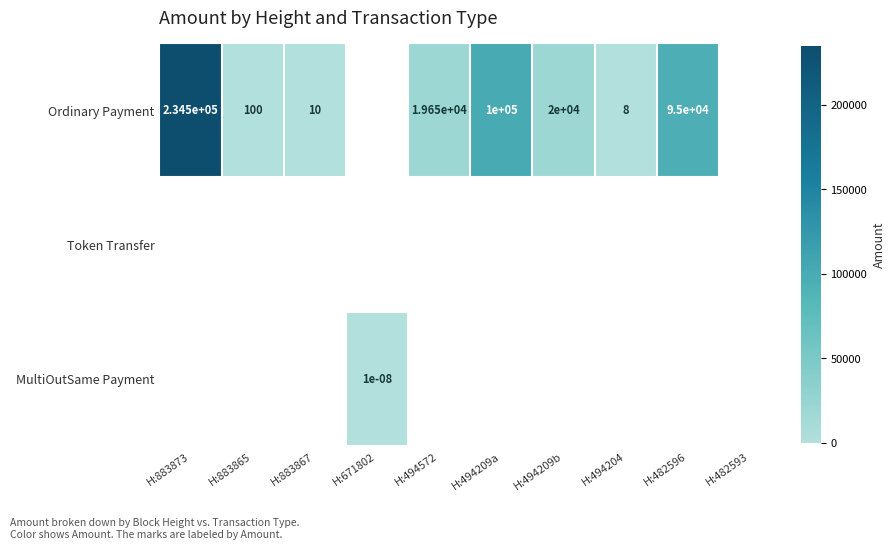

At which category is the sum across all series the highest?

H:883873